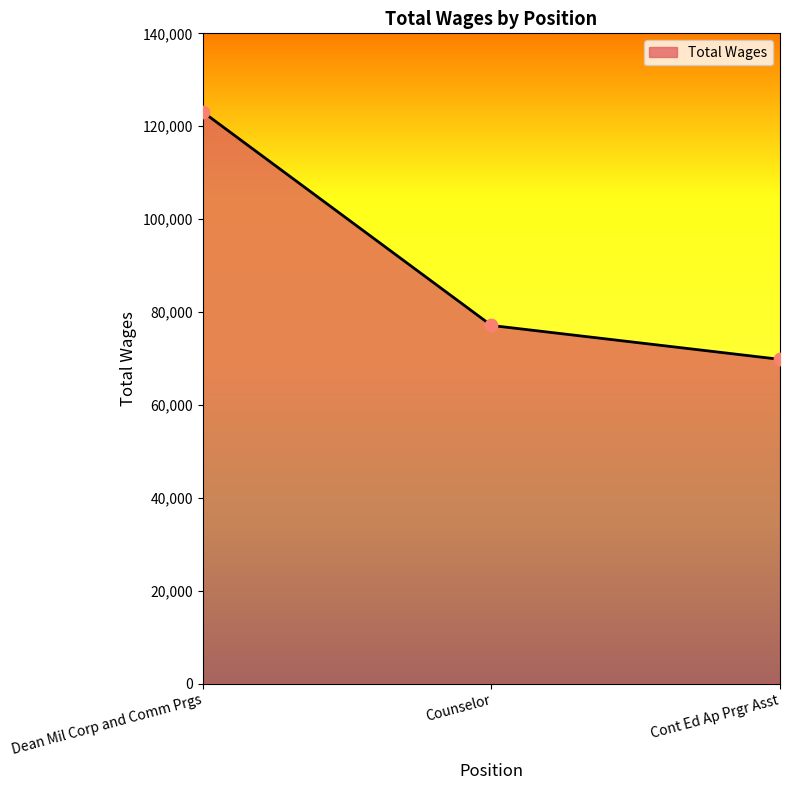

What is the change in value from Counselor to Cont Ed Ap Prgr Asst?

-7302